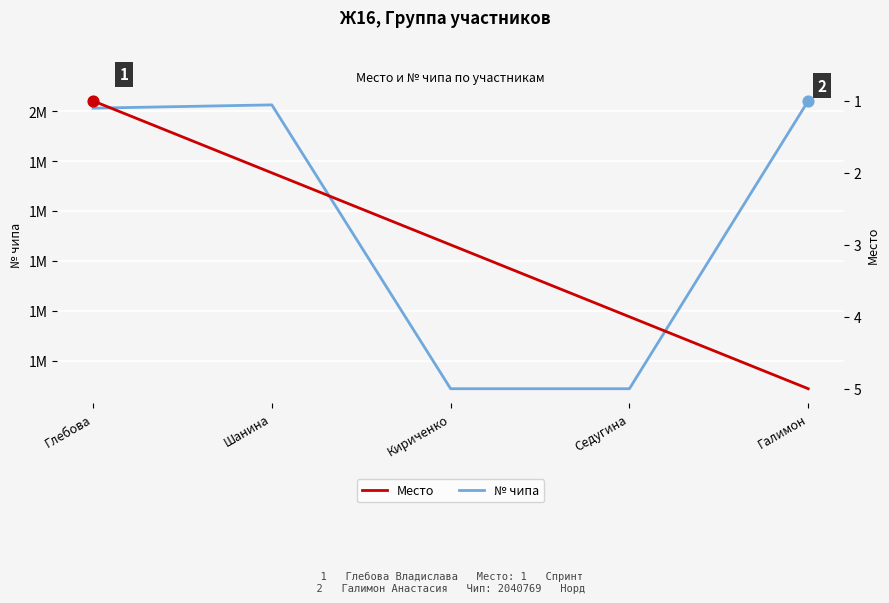

Which series contains the highest Y value?

№ чипа